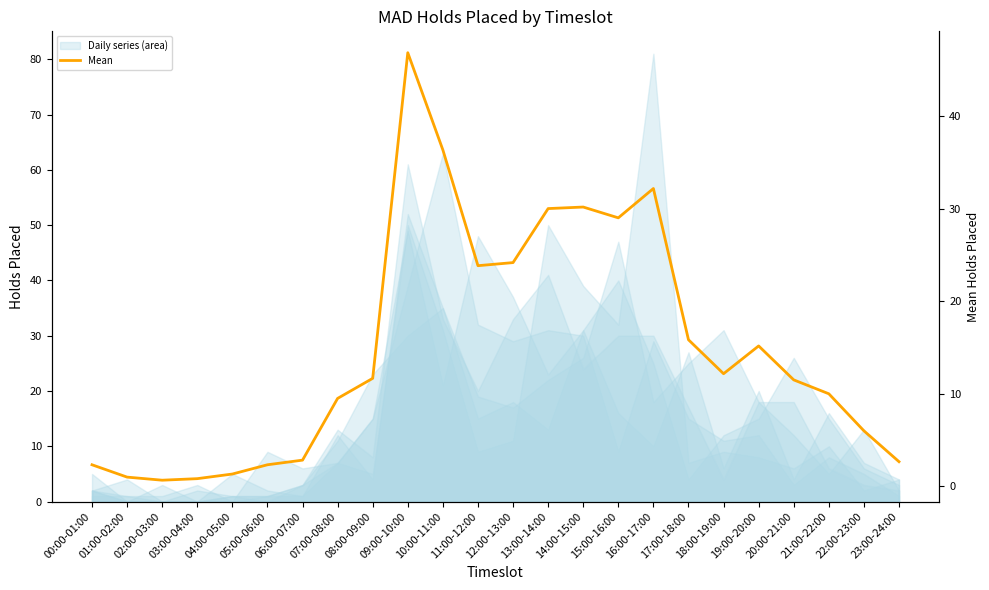

What is the average value?

14.9